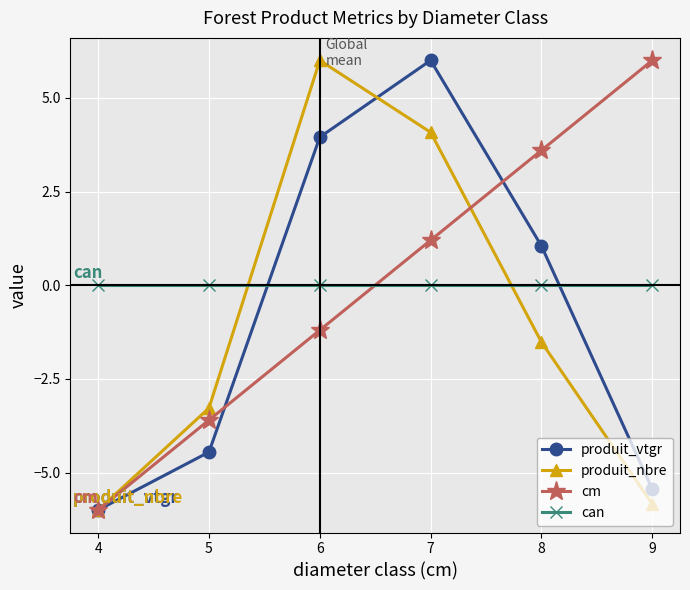

The produit_vtgr series shows 9.4 at 7. True or false?

False